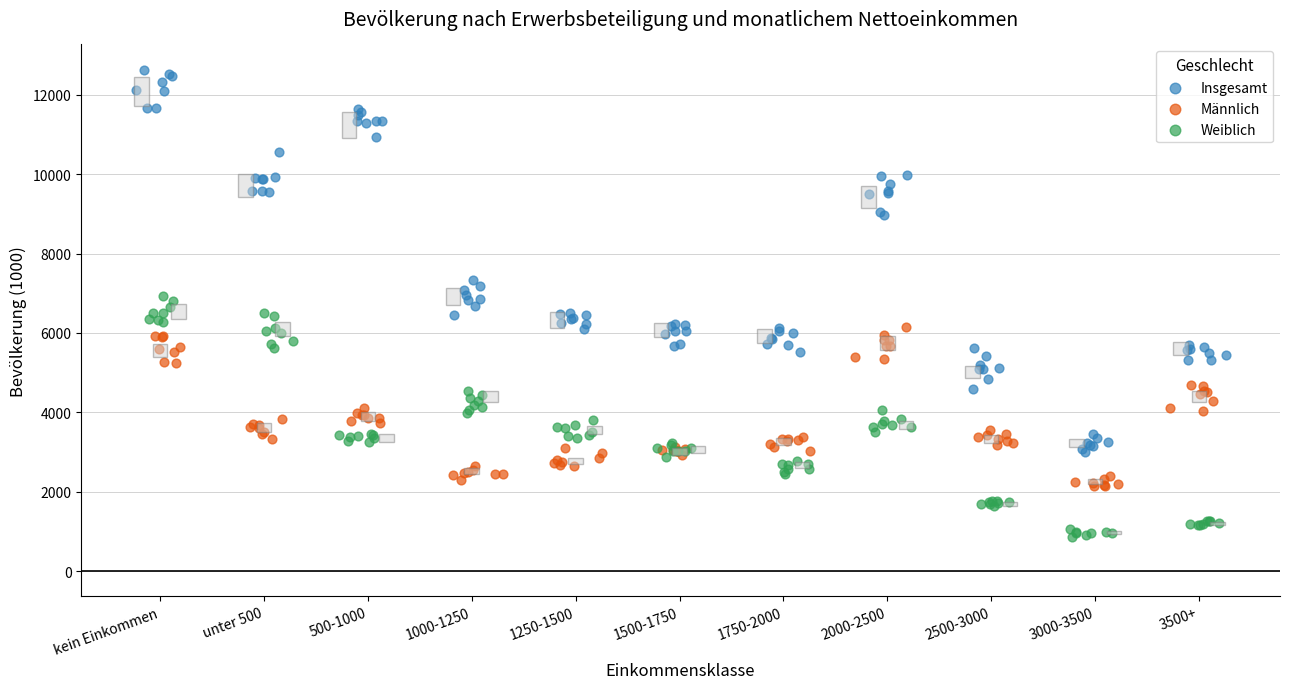

What are all the series names shown in the legend?

Insgesamt, Männlich, Weiblich